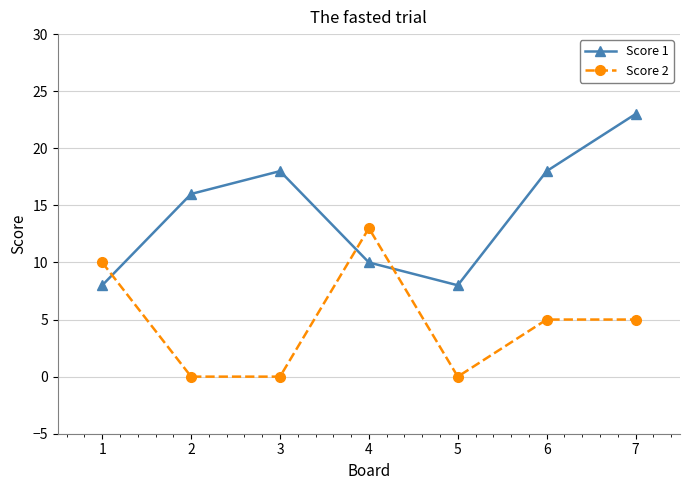

Reading right to left, transcribe all the data shown in this chart.

Score 1: 7=23	6=18	5=8	4=10	3=18	2=16	1=8
Score 2: 7=5	6=5	5=0	4=13	3=0	2=0	1=10